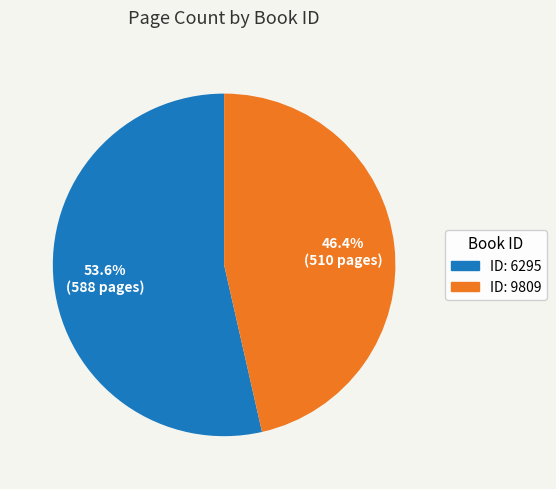

Is there any slice that represents more than half of the pie?

Yes